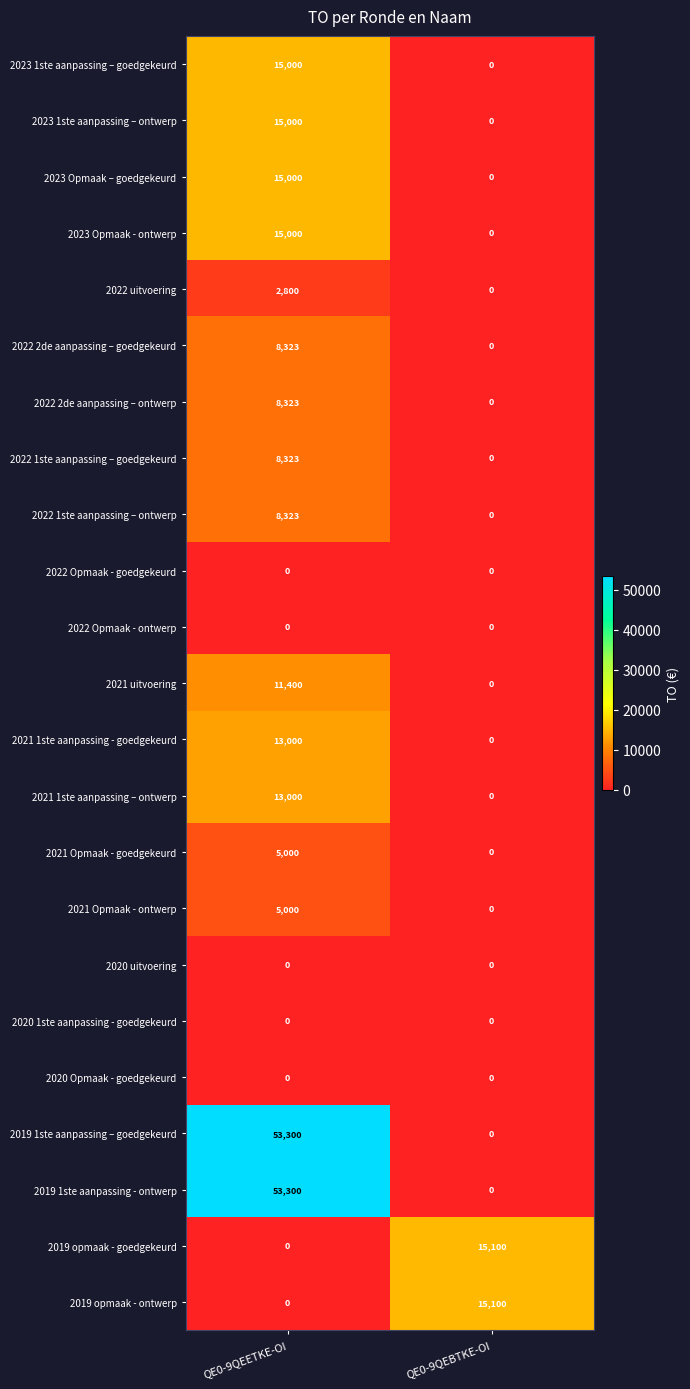

At how many categories does at least one series exceed 26807?

1